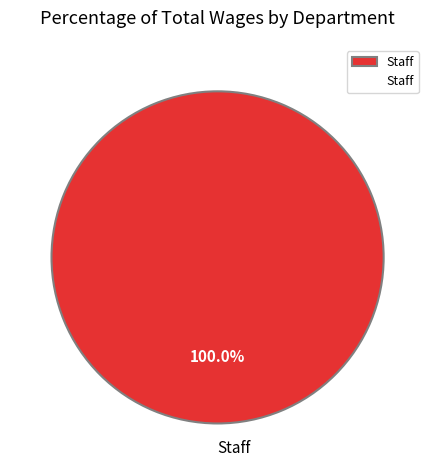

How many segments does this pie chart have?

1